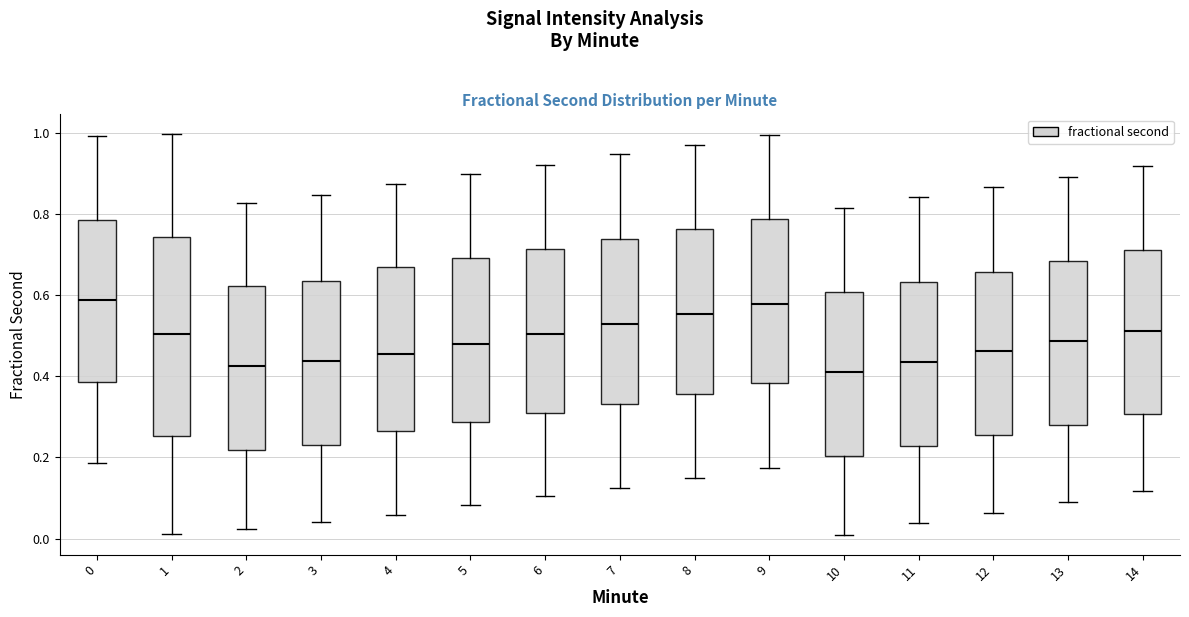

Where does the upper whisker of the box at x = 4 end on the y-axis? The values are not printed on the chart, so give them approximately, as read against the axis.

0.88